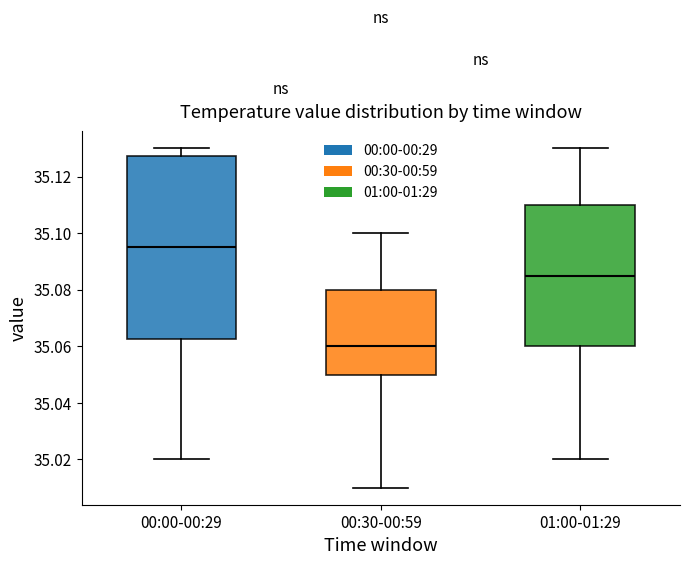

Comparing the boxes themselves (not the whiskers), which one is the tallest?

00:00-00:29